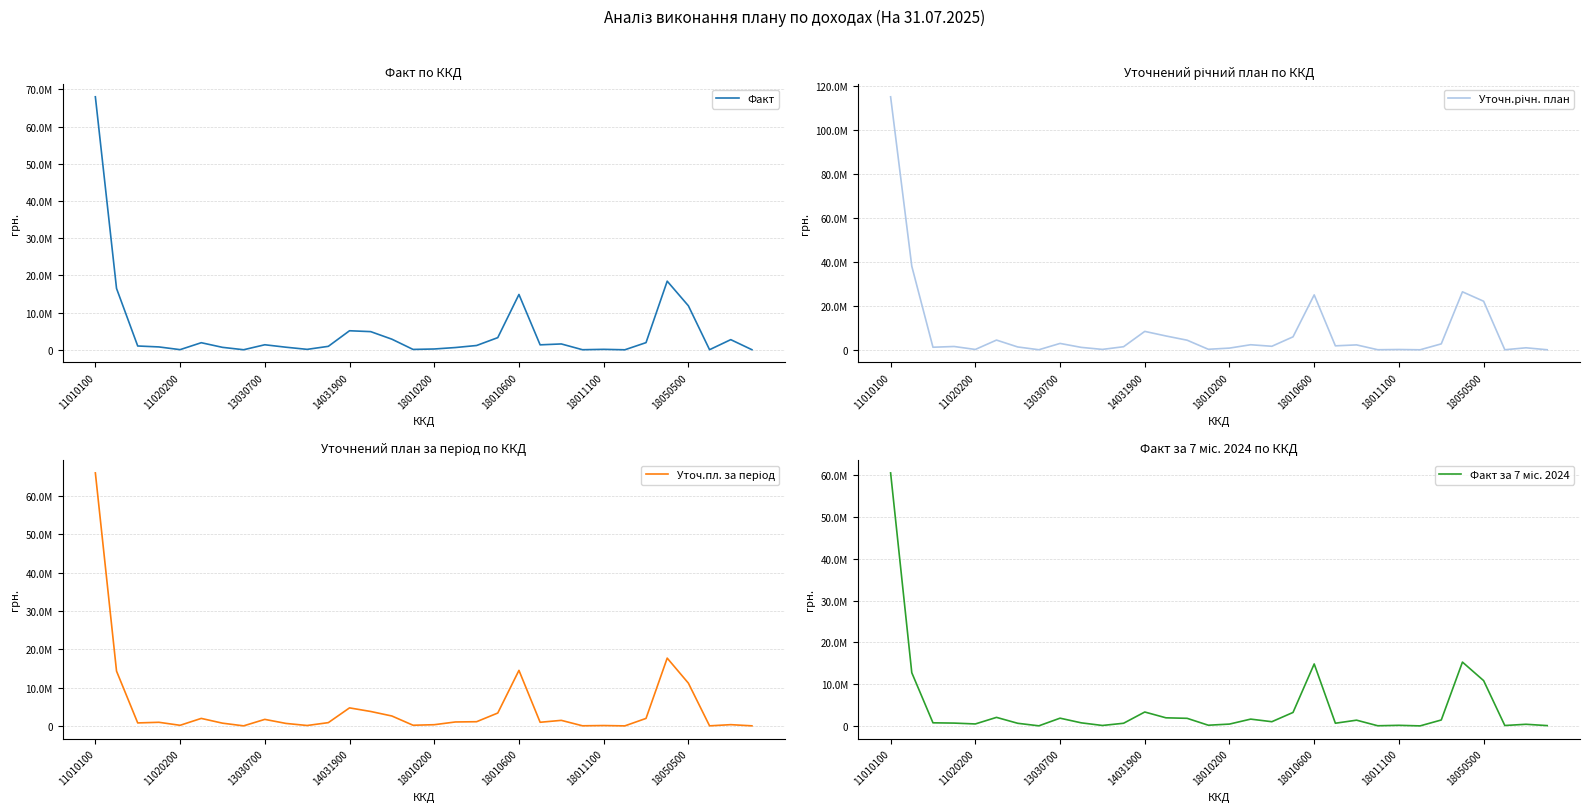

What position from the right is 13030700?

24